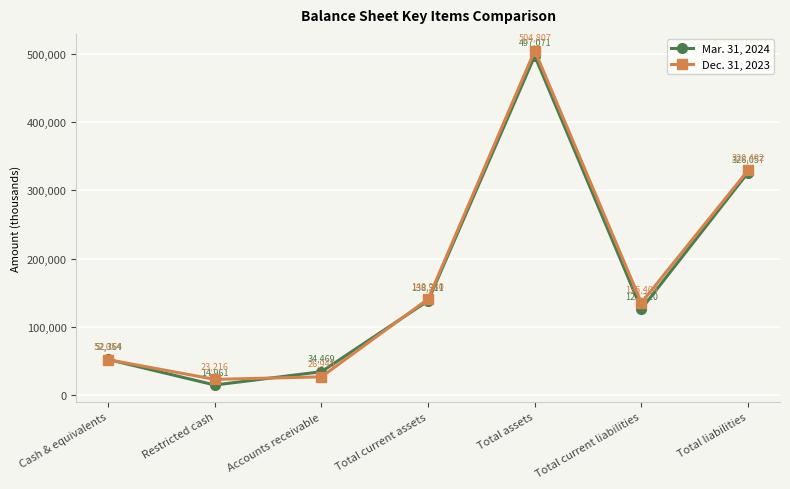

Reading right to left, list all the values displayed in this chart.

Mar. 31, 2024: 326057	126320	497071	138311	34469	14961	52364
Dec. 31, 2023: 329402	135404	504807	140930	26945	23216	52054